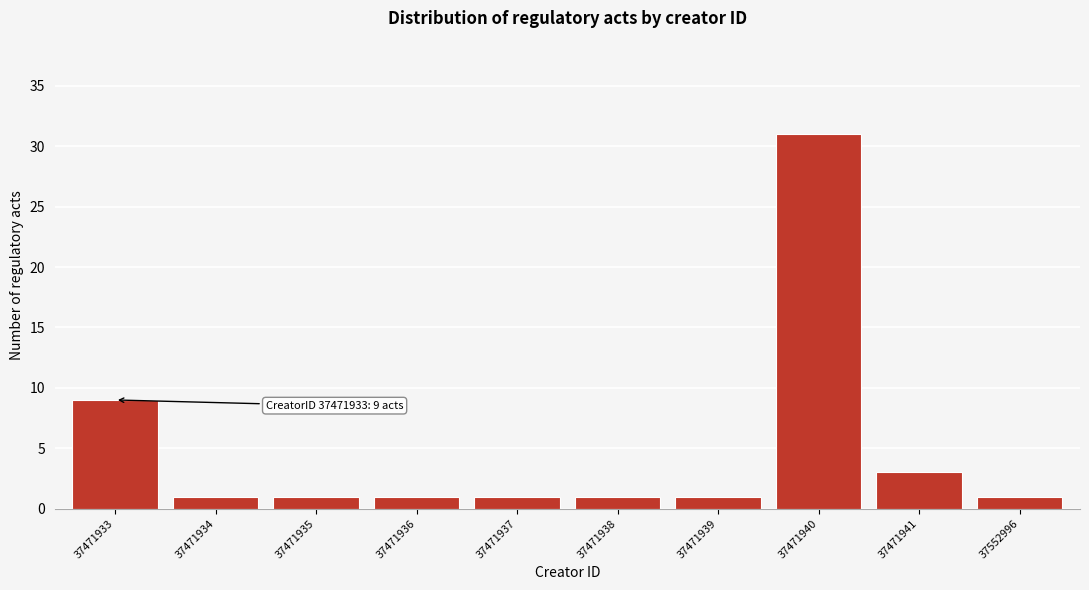

Reading left to right, list all the values displayed in this chart.

9	1	1	1	1	1	1	31	3	1